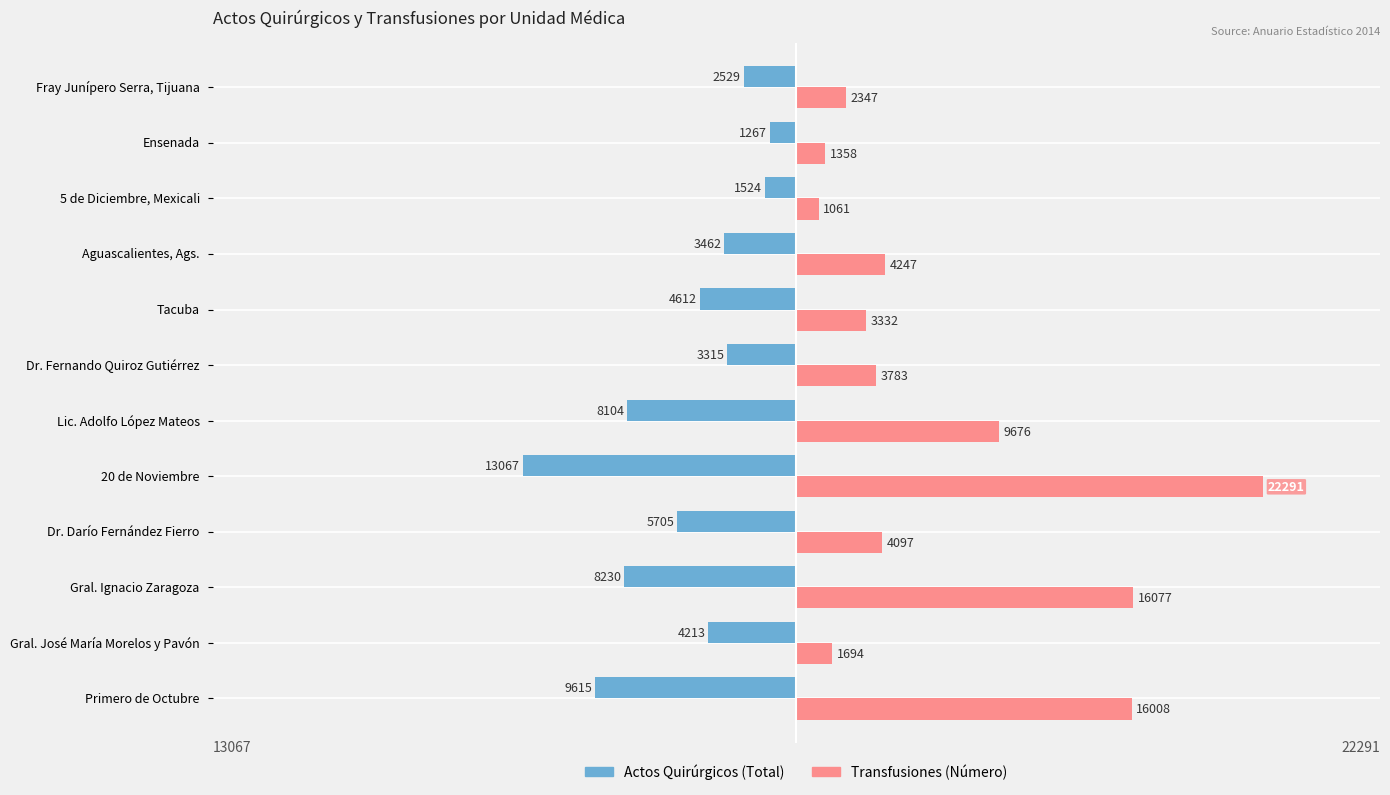

Which category has the lowest value across all series?

20 de Noviembre